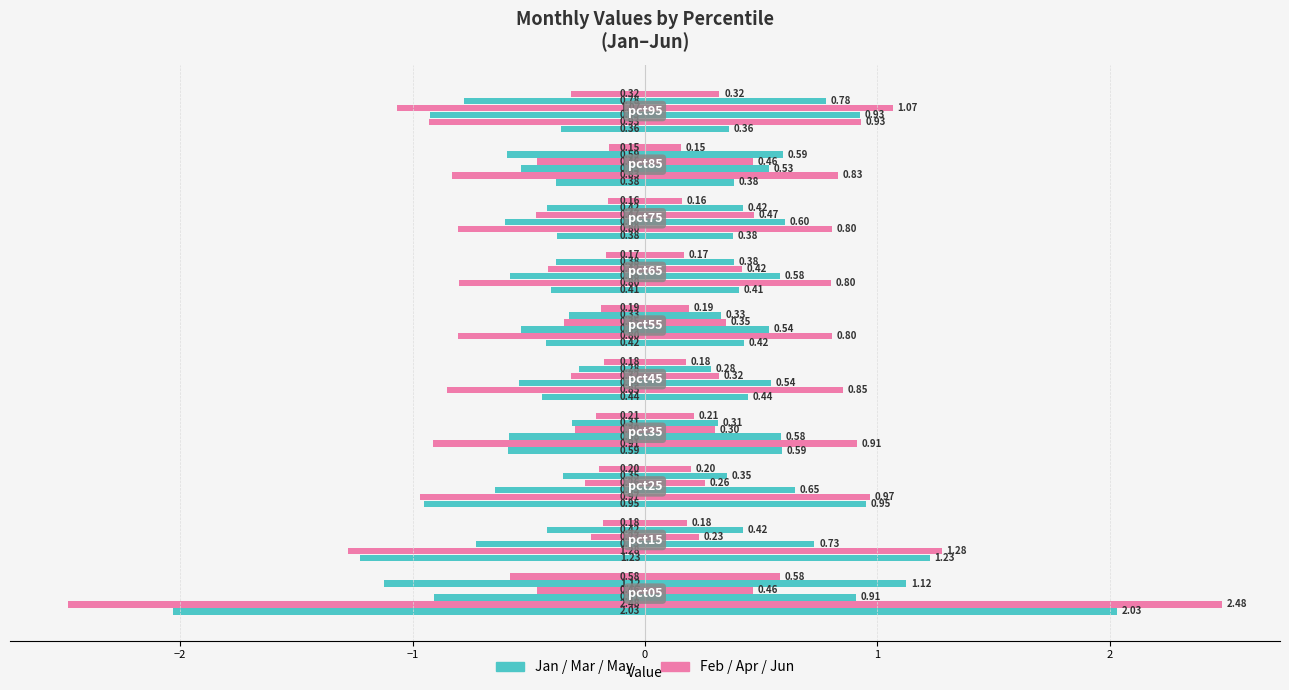

Reading right to left, transcribe all the data shown in this chart.

Jan: -0.4	-0.4	-0.4	-0.4	-0.4	-0.4	-0.6	-1.0	-1.2	-2.0
Feb: -0.9	-0.8	-0.8	-0.8	-0.8	-0.9	-0.9	-1.0	-1.3	-2.5
Mar: -0.9	-0.5	-0.6	-0.6	-0.5	-0.5	-0.6	-0.6	-0.7	-0.9
Apr: -1.1	-0.5	-0.5	-0.4	-0.3	-0.3	-0.3	-0.3	-0.2	-0.5
May: -0.8	-0.6	-0.4	-0.4	-0.3	-0.3	-0.3	-0.4	-0.4	-1.1
Jun: -0.3	-0.2	-0.2	-0.2	-0.2	-0.2	-0.2	-0.2	-0.2	-0.6